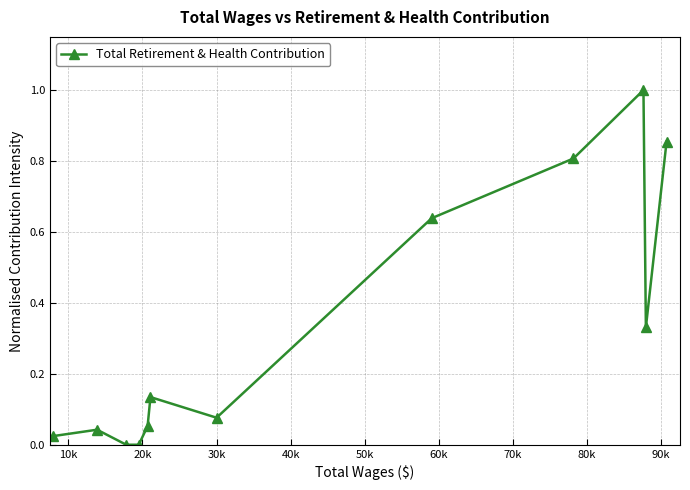

What is the maximum value shown in the chart?

1.0